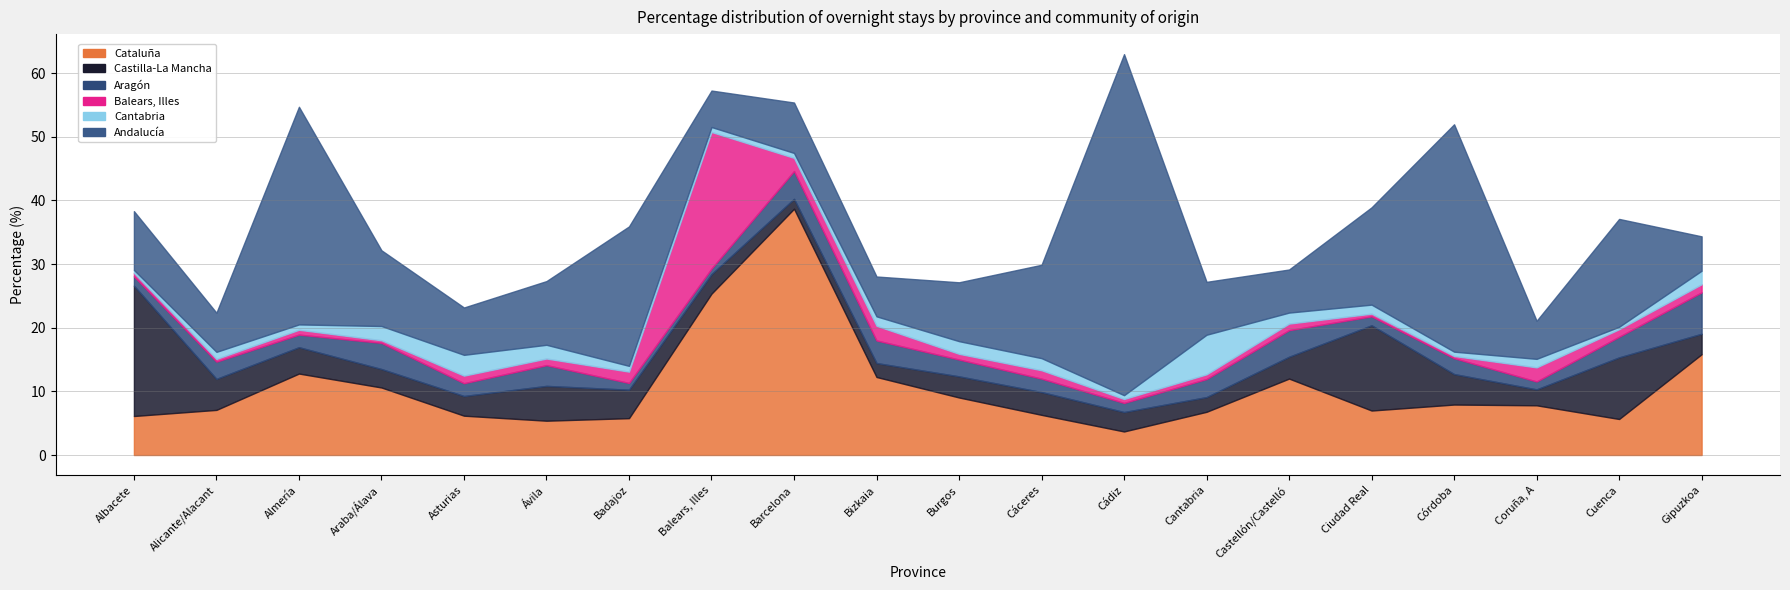

Which series changed the most between Alicante/Alacant and Araba/Álava?

Andalucía